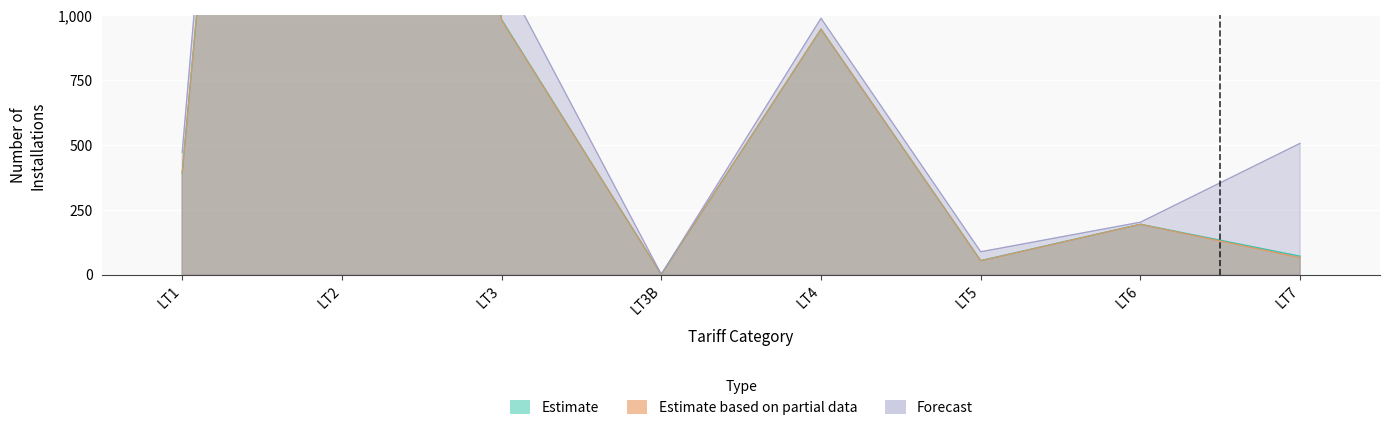

At which label does Estimate based on partial data (Billed Installations) first exceed 391?

LT2